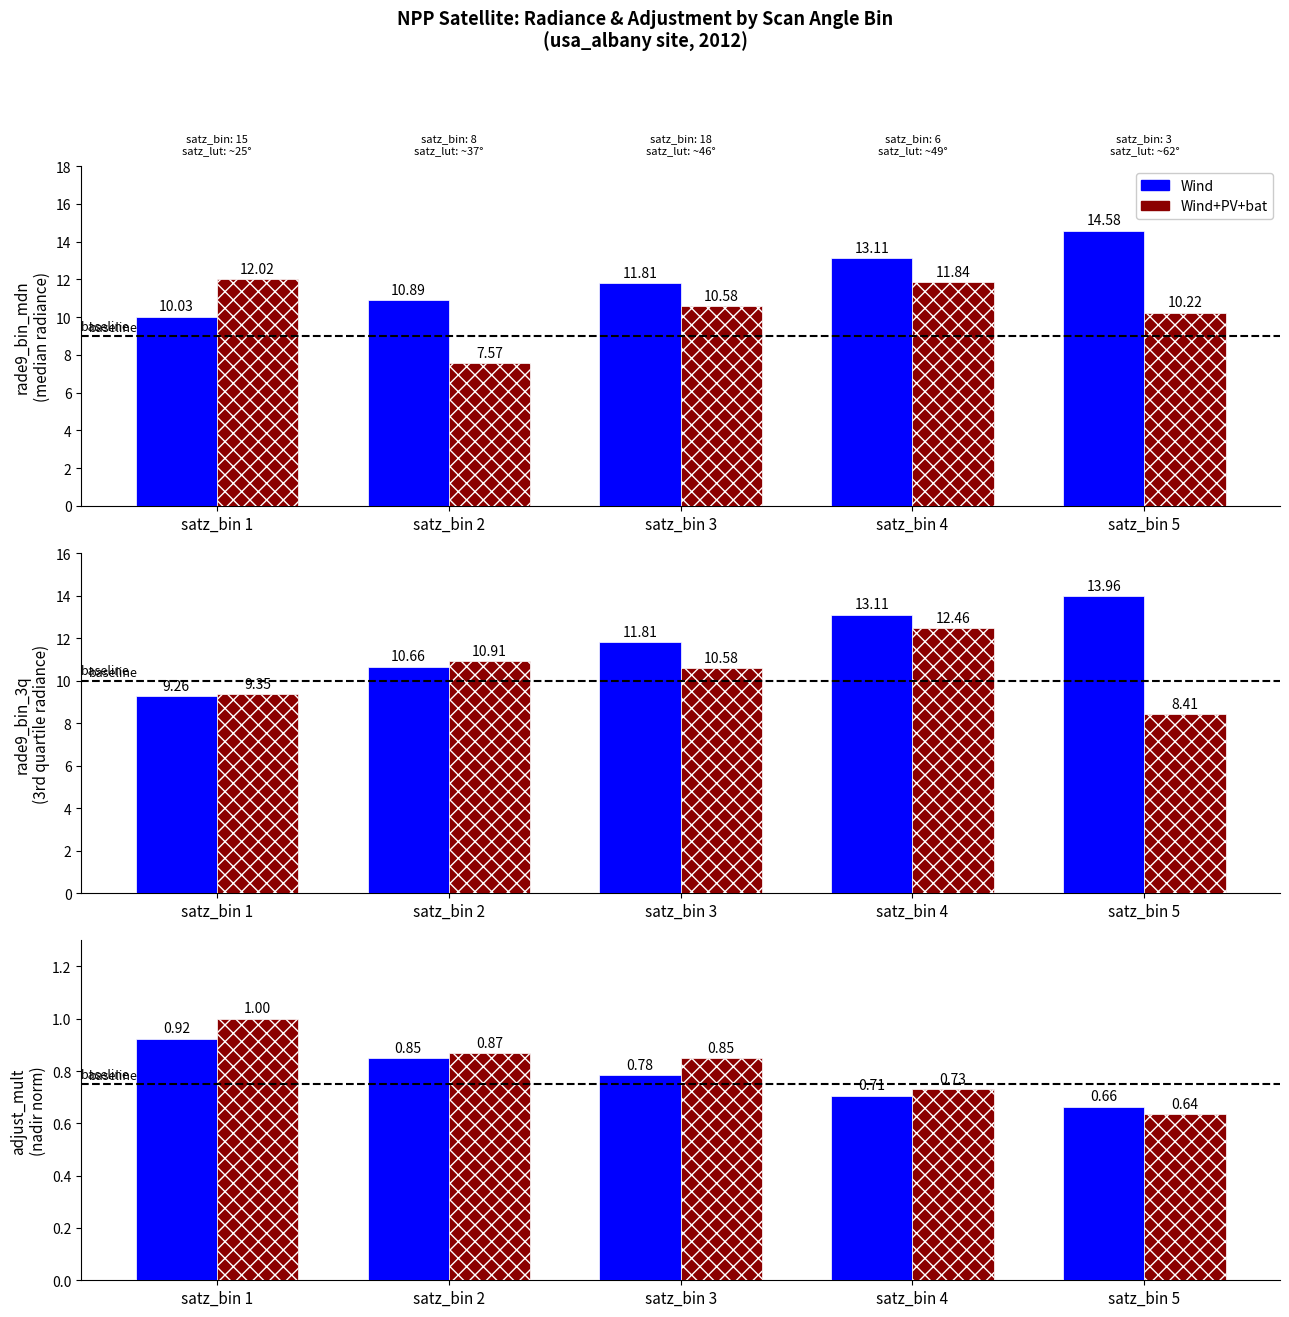

Does the chart contain any negative values?

No